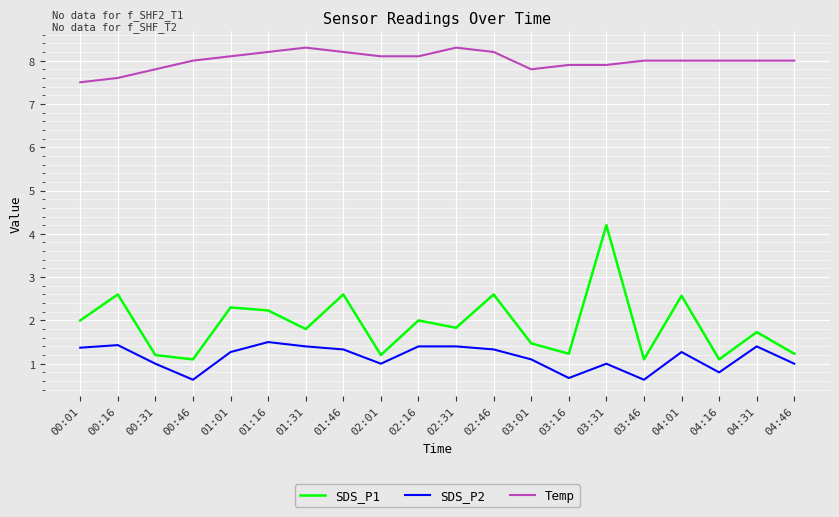

What is the highest value of the Temp series?

8.3